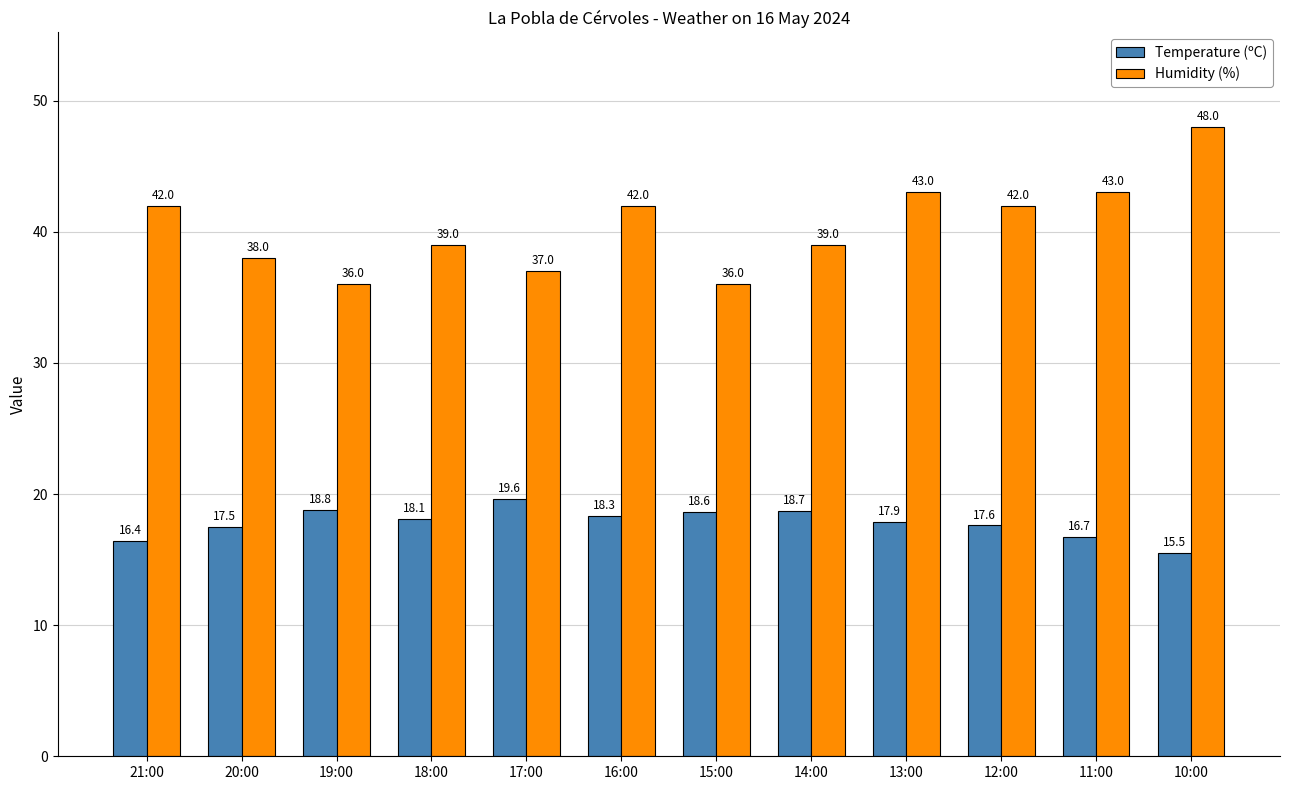

How many values in the Temperature (ºC) series exceed 18?

6